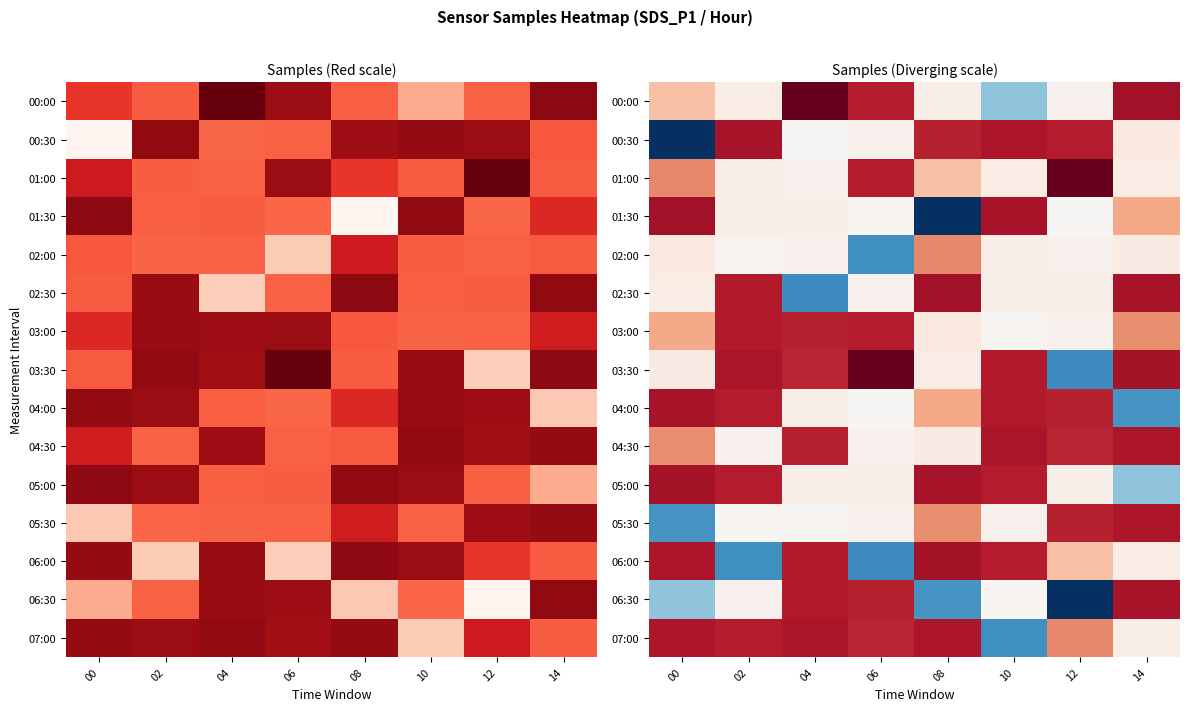

Between 06 and 00, which is larger?

06